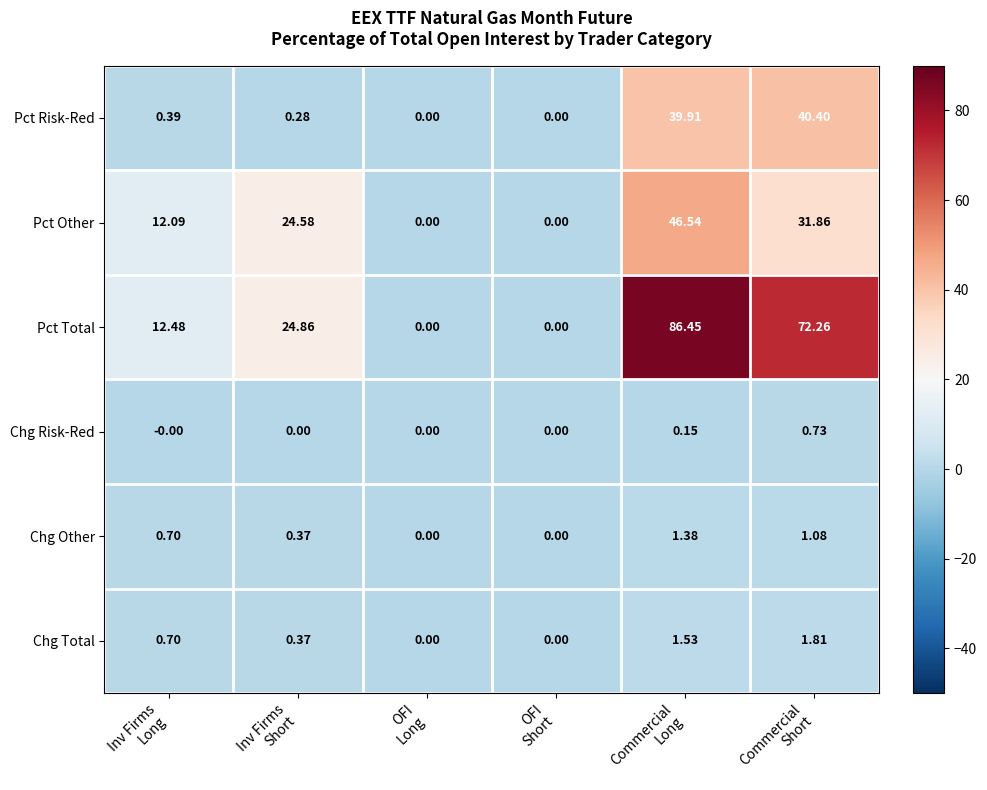

What is the spread (max minus min) of values at Inv Firms
Short?

24.9